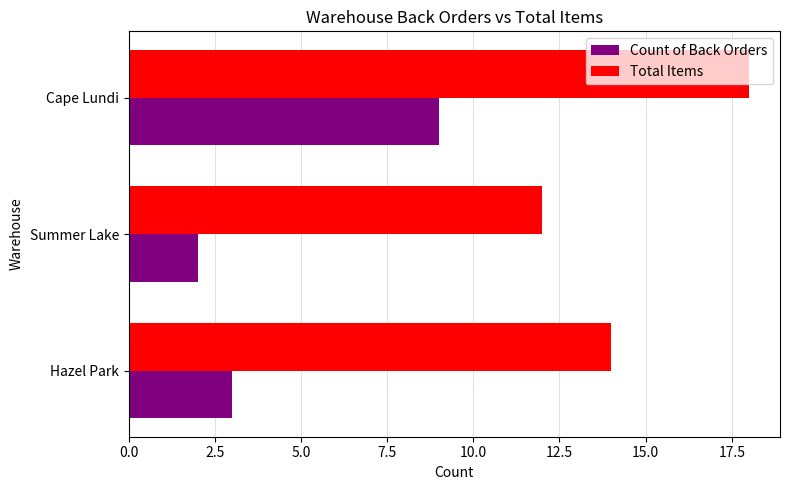

What is the average value of the Total Items series?

15